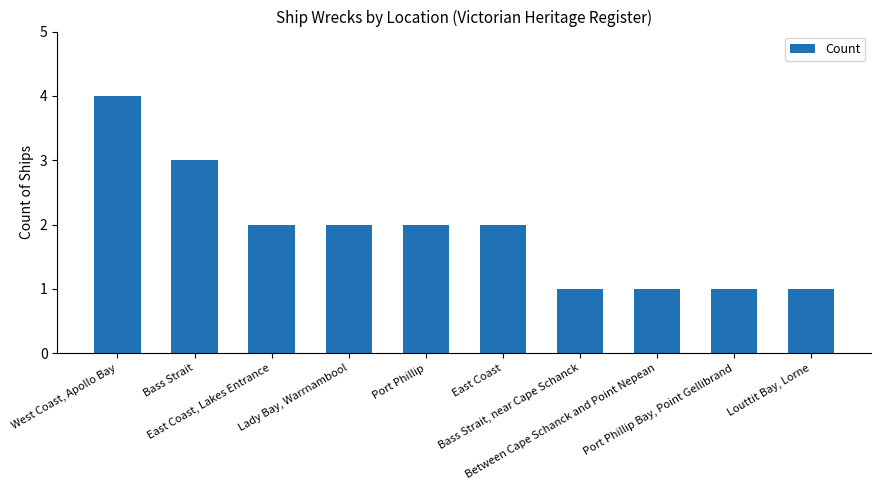

What is the label of the 6th bar from the left?

East Coast